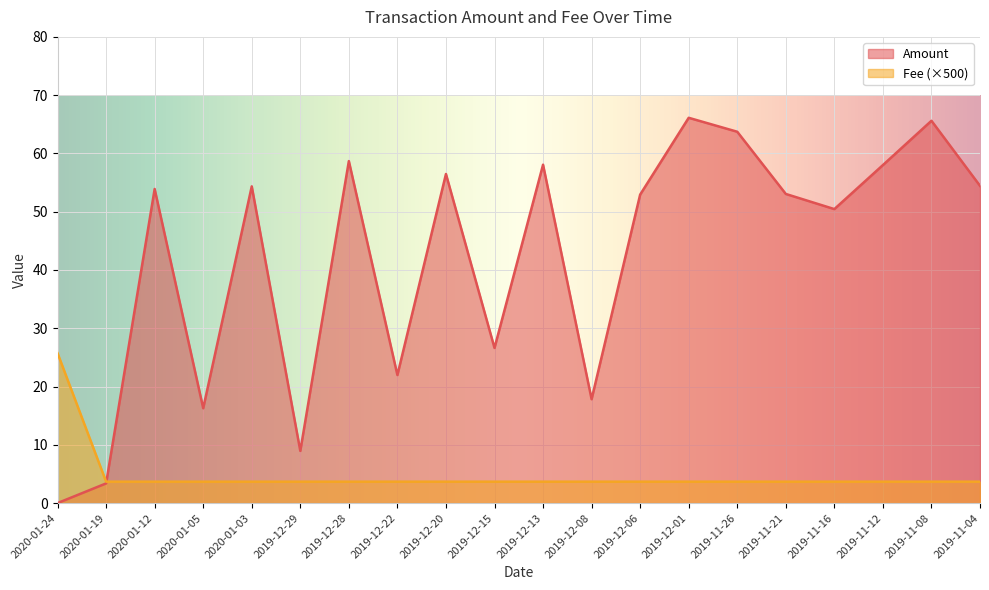

Reading right to left, what are all the values shown in this chart?

Amount: 54.4	65.6	58.0	50.4	53.0	63.7	66.1	52.9	17.8	58.1	26.6	56.5	22.0	58.7	9.0	54.3	16.3	53.9	3.4	0.0
Fee: 3.7	3.7	3.7	3.7	3.7	3.7	3.7	3.7	3.7	3.7	3.7	3.7	3.7	3.7	3.7	3.7	3.7	3.7	3.7	25.7